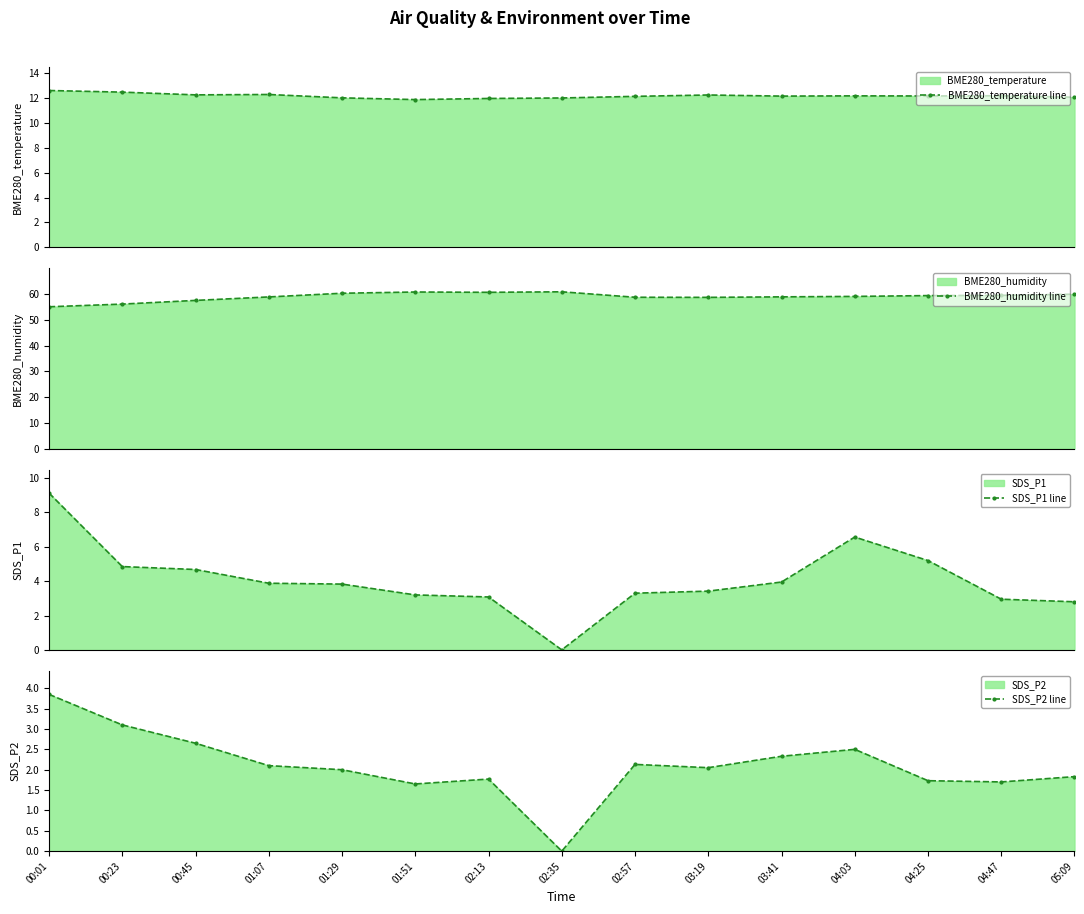

Which series has the largest total across all categories?

BME280_humidity line